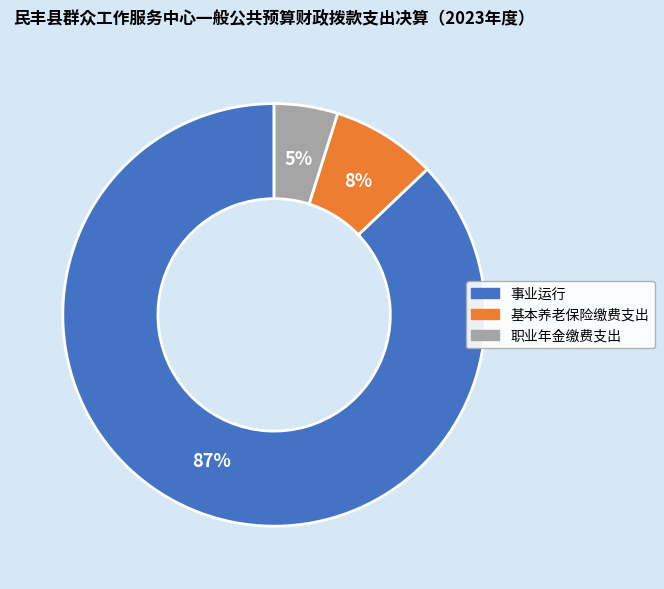

Is it true that 事业运行 is 97% of the pie?

False